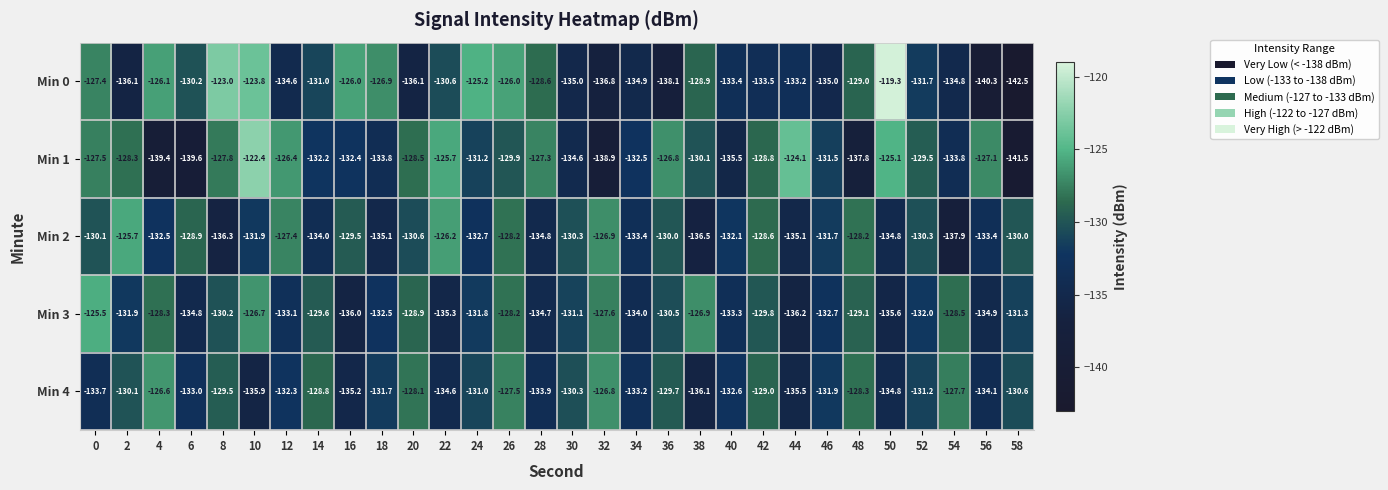

The Min 1 series shows -130.1 at 38. True or false?

True